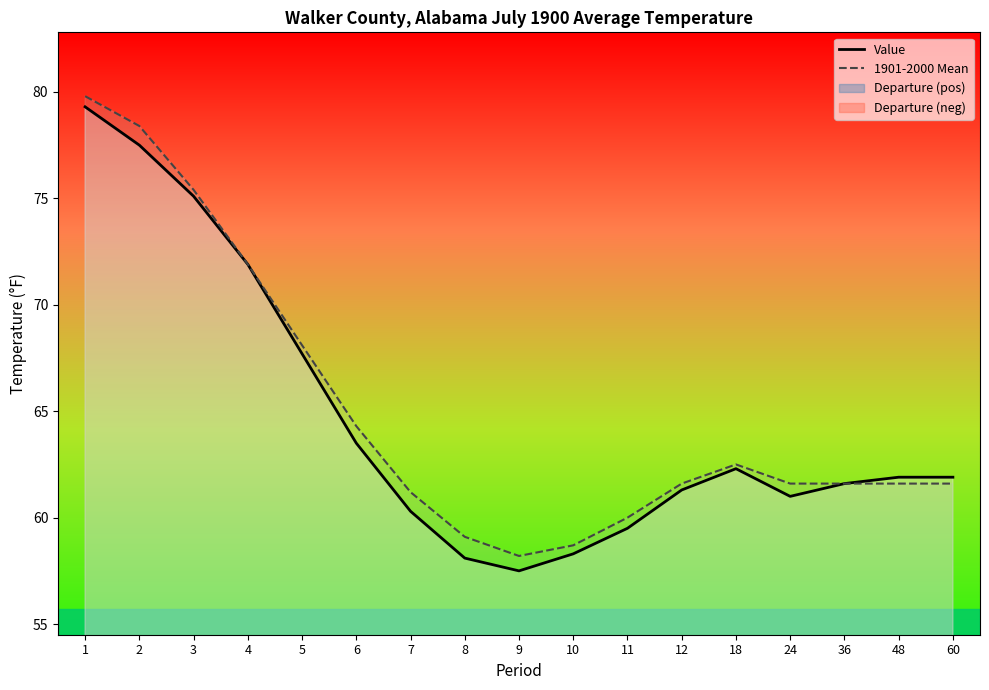

List the series in order of their overall mean, lowest first.

Value, 1901-2000 Mean